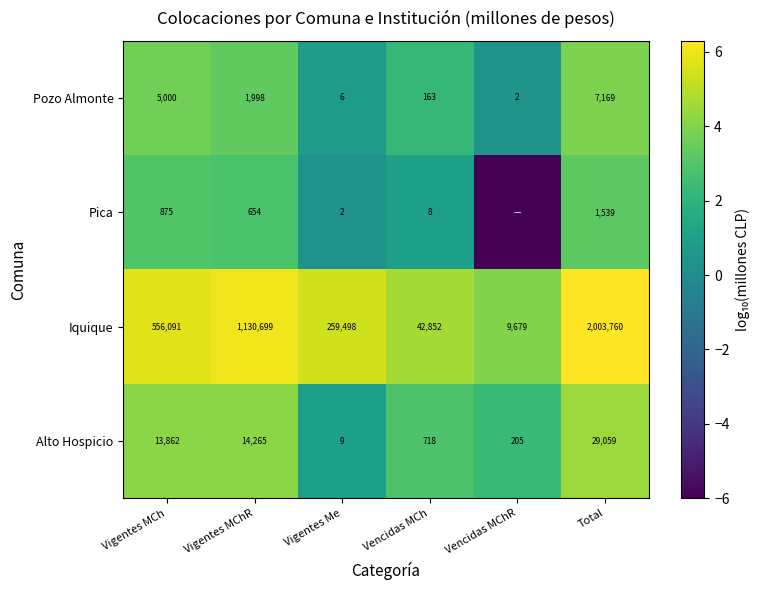

At which category is the sum across all series the highest?

Total